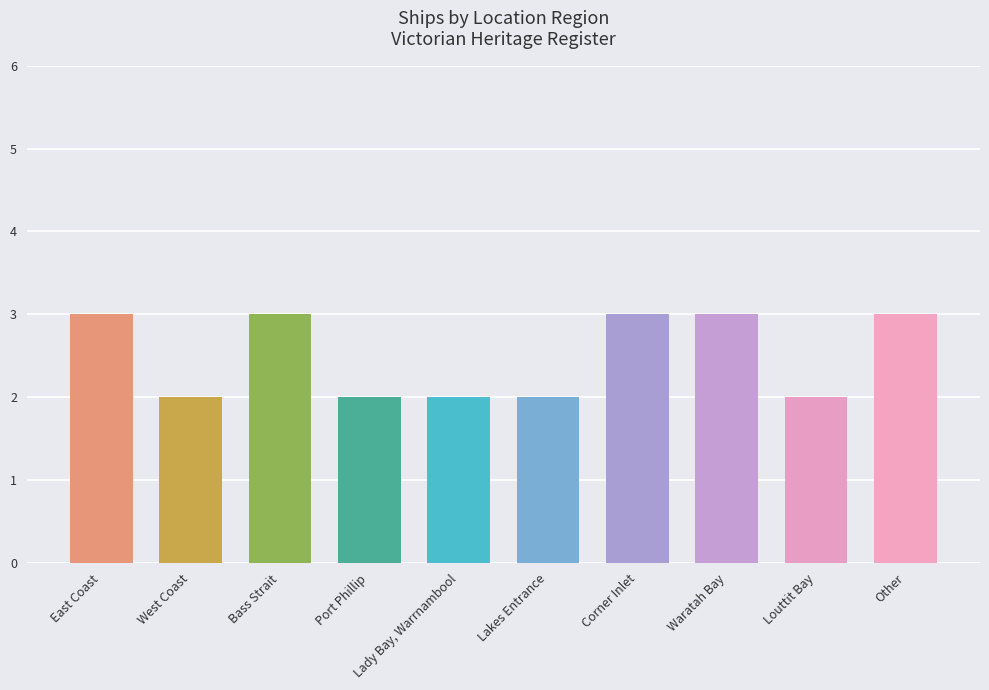

Read the value at Waratah Bay.

3